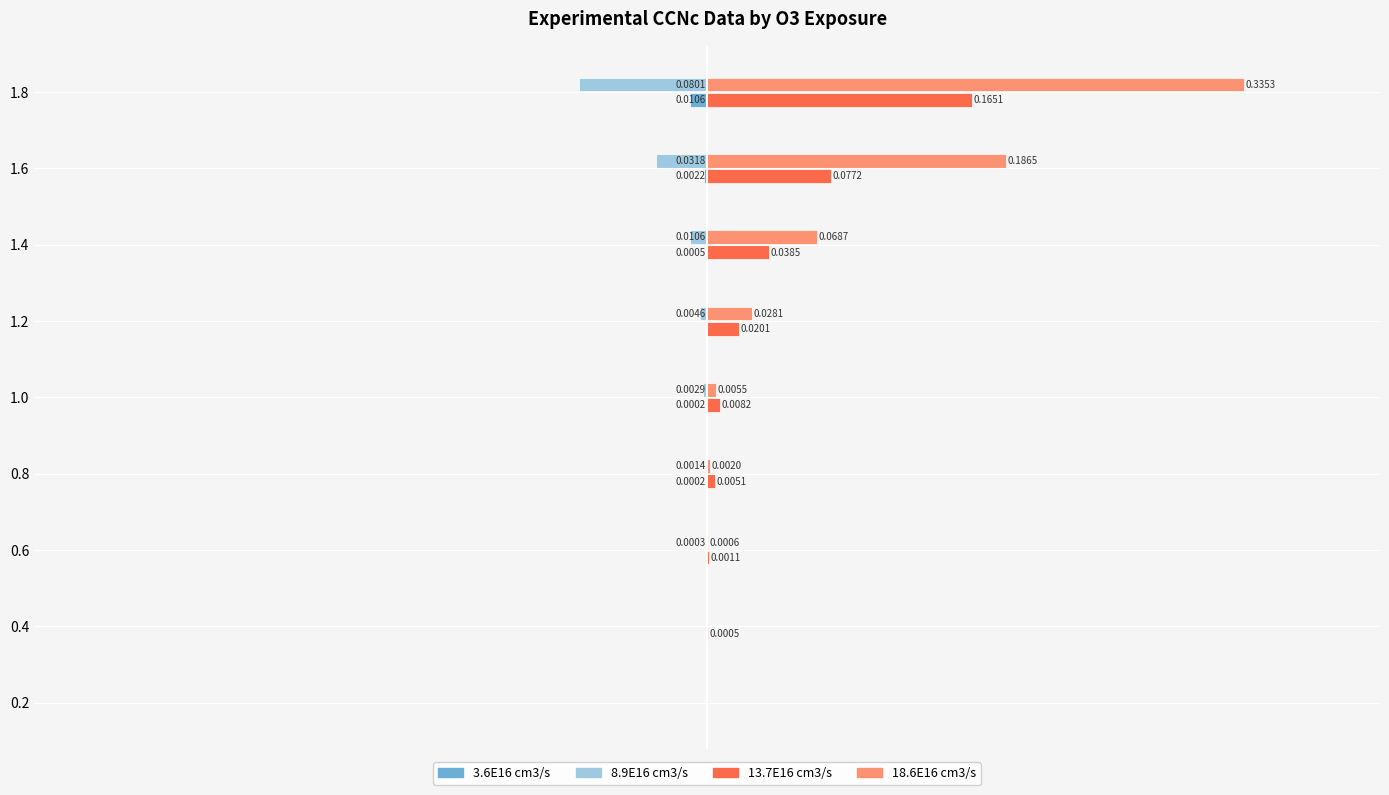

Which series changed the most between 0.4 and 0.8?

13.7E16 cm3/s